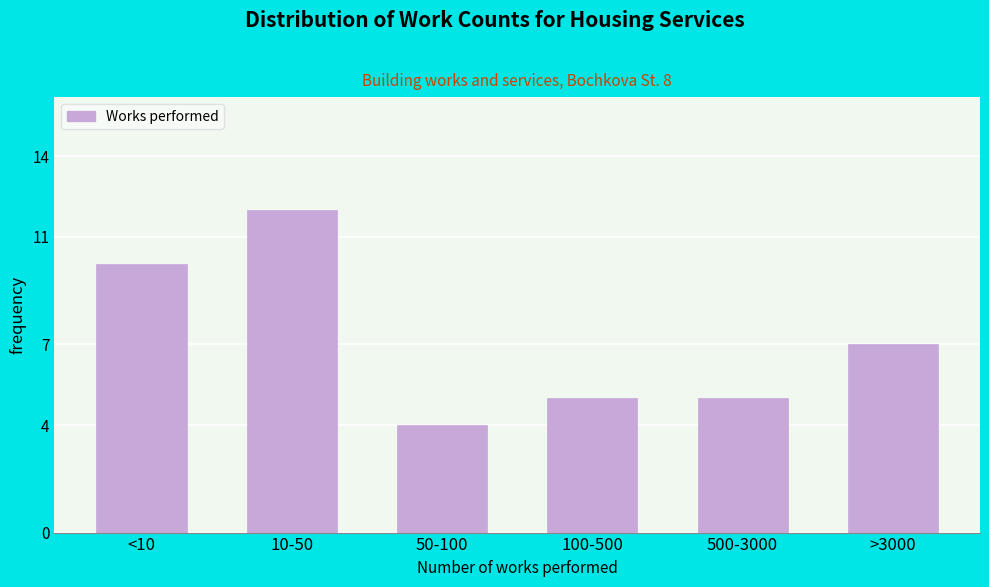

Reading right to left, extract all data points from this chart.

>3000=7	500-3000=5	100-500=5	50-100=4	10-50=12	<10=10